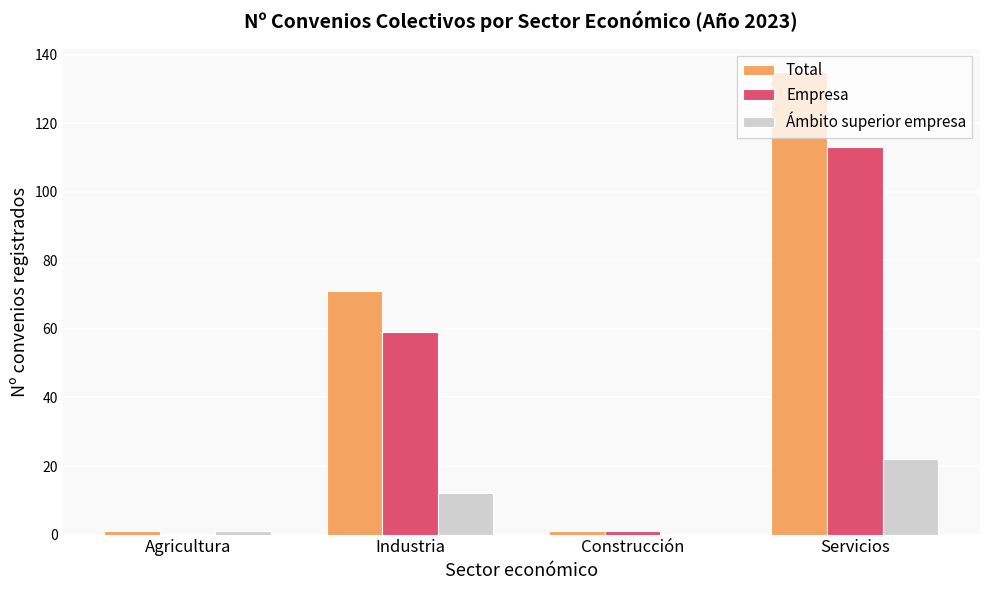

At which label does Ámbito superior empresa reach its peak?

Servicios